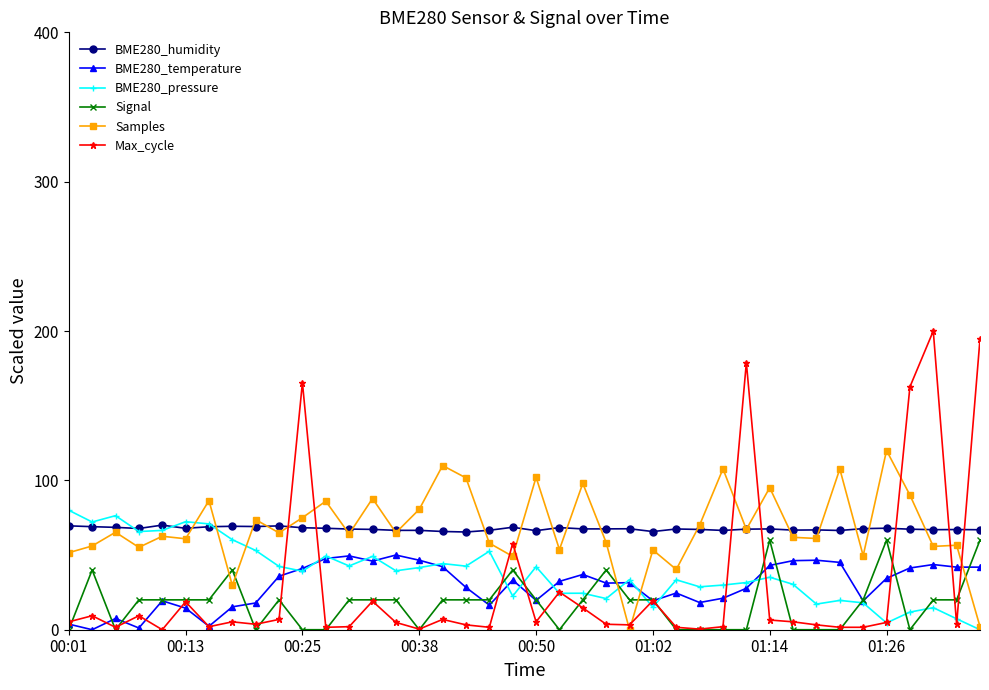

What is the value of the BME280_pressure point at the 33rd from the left?

17.2